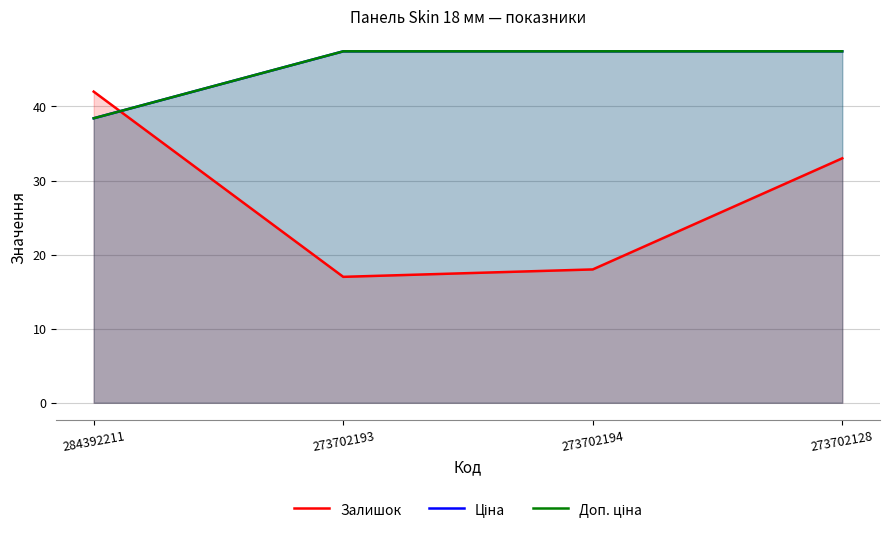

What position from the left is 284392211?

1